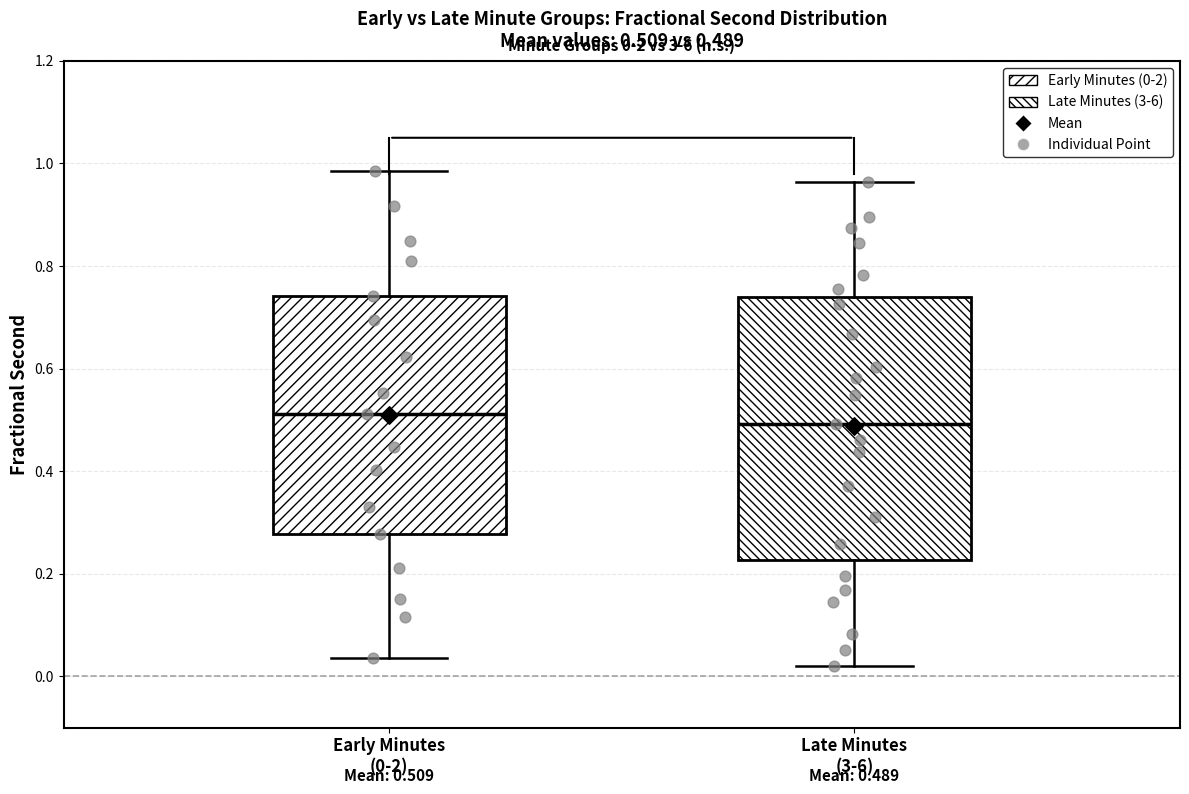

Comparing the boxes themselves (not the whiskers), which one is the tallest?

Late Minutes (3-6)